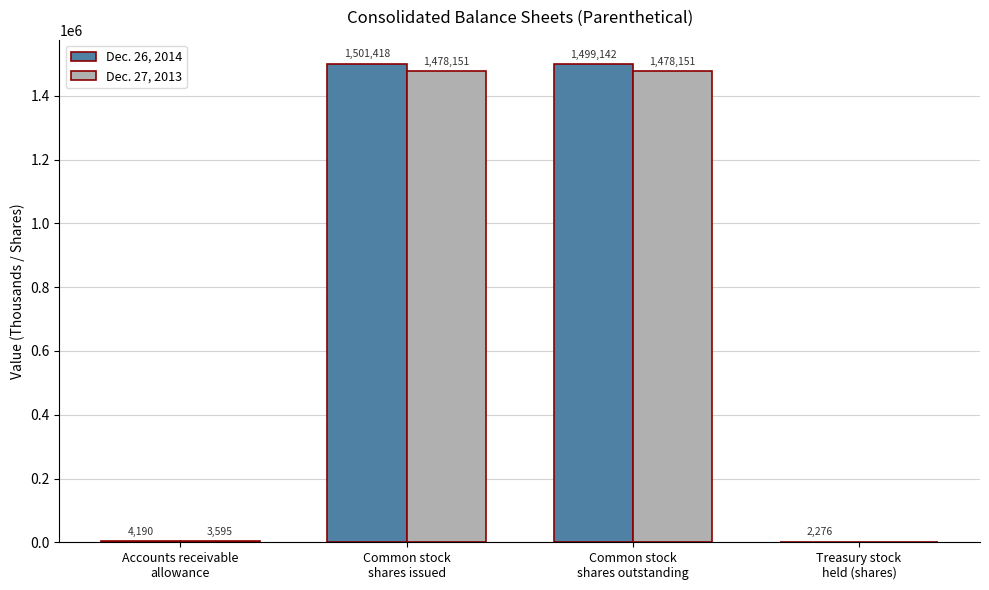

What is the maximum value for Dec. 26, 2014?

1501418